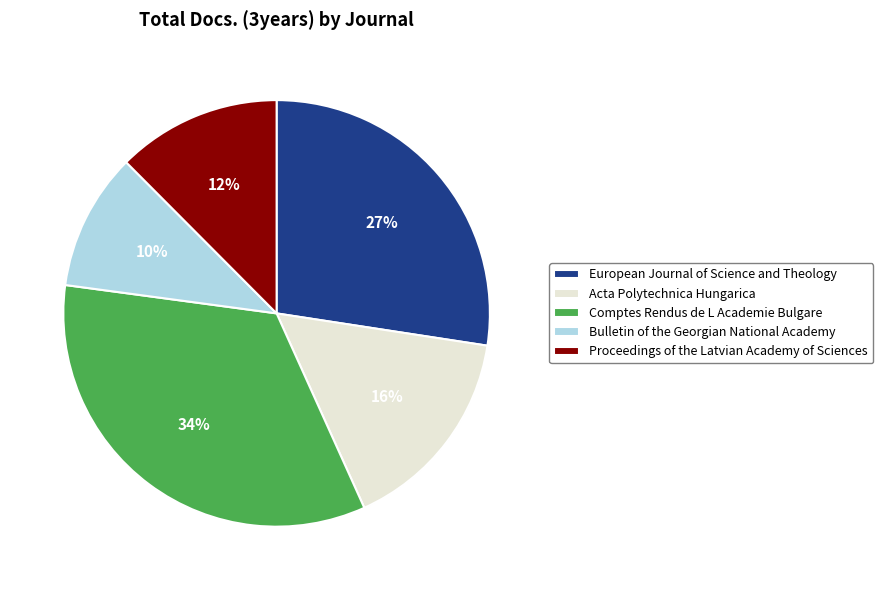

Does Bulletin of the Georgian National Academy account for over 50% of the chart?

No